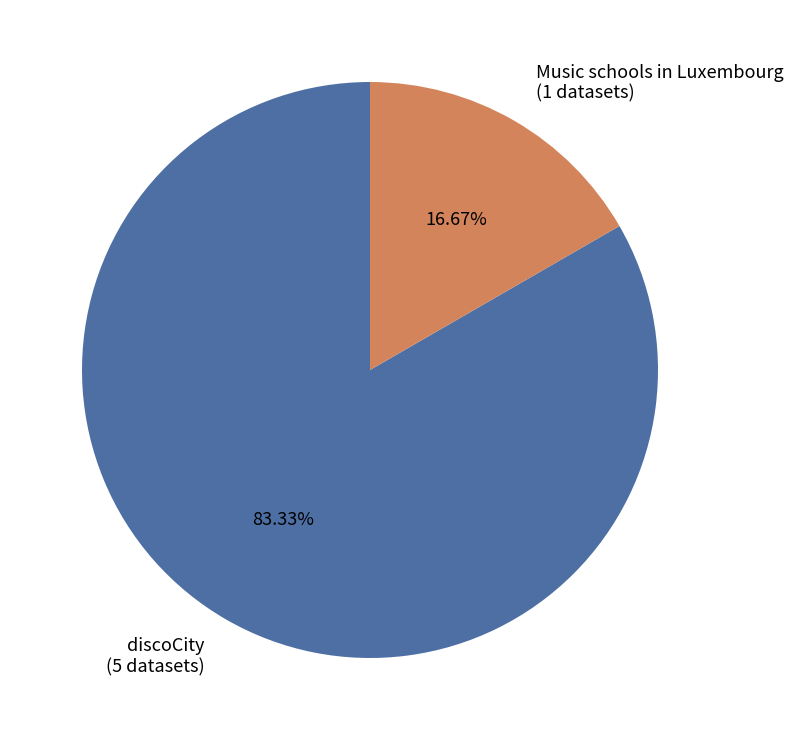

Combined, what portion of the pie is Music schools in Luxembourg and discoCity?

100.0%